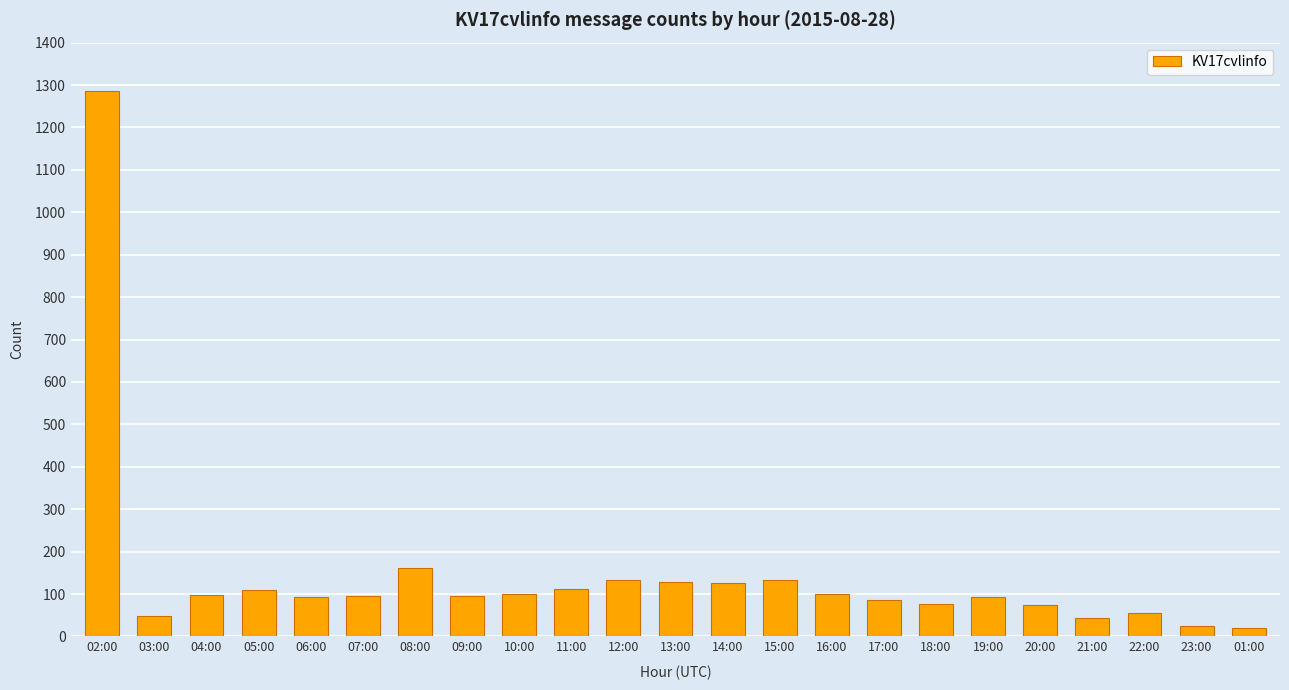

At which category does the chart reach its peak across all series?

02:00